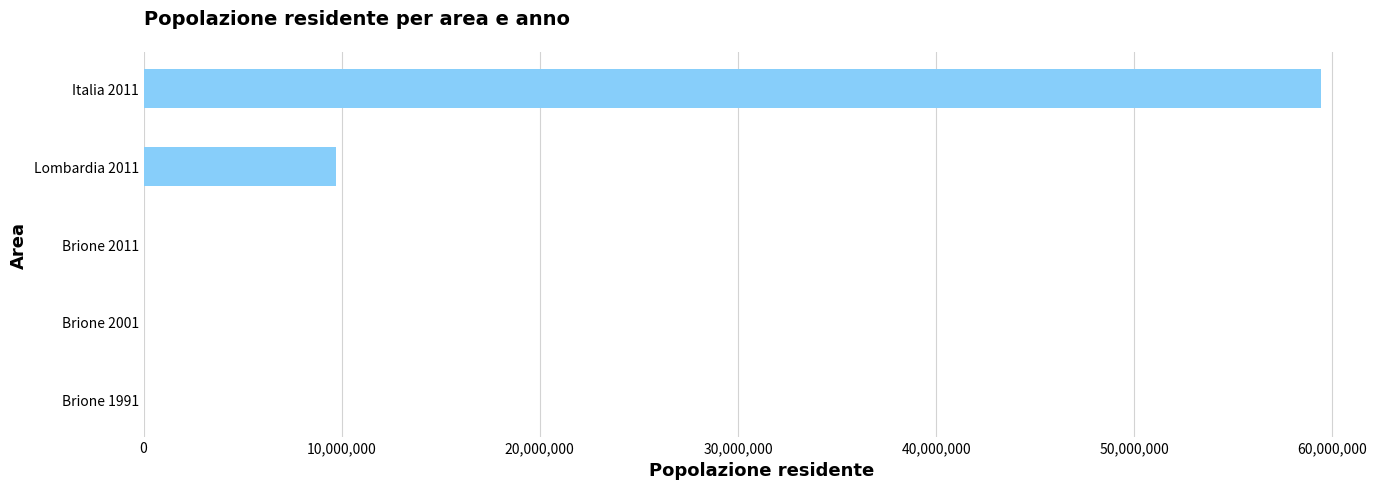

Is it true that the value at Lombardia 2011 is 17191276?

False